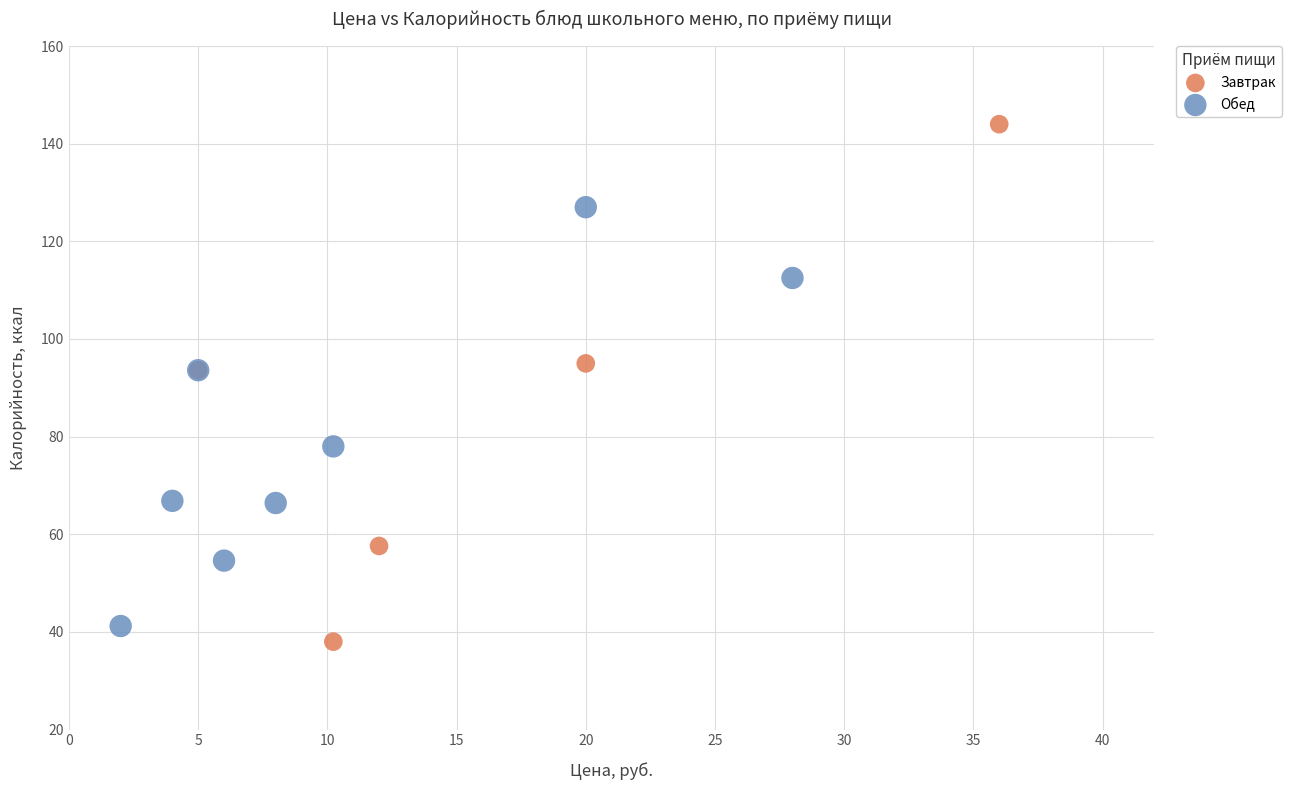

Which series contains the lowest Y value?

Завтрак